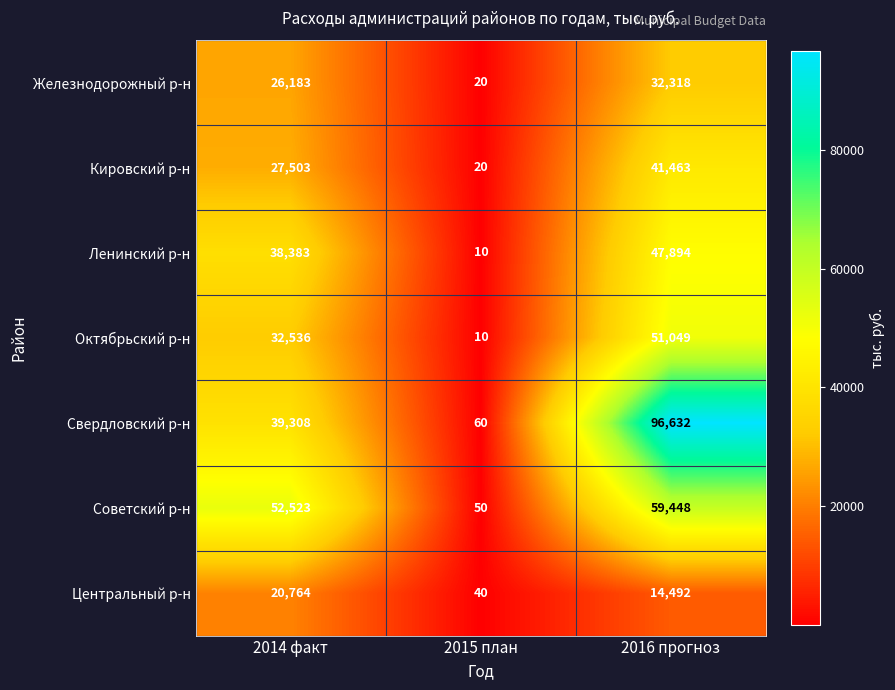

Reading left to right, list all the values displayed in this chart.

Железнодорожный р-н: 2014 факт=26183	2015 план=20	2016 прогноз=32318
Кировский р-н: 2014 факт=27503	2015 план=20	2016 прогноз=41463
Ленинский р-н: 2014 факт=38383	2015 план=10	2016 прогноз=47894
Октябрьский р-н: 2014 факт=32536	2015 план=10	2016 прогноз=51049
Свердловский р-н: 2014 факт=39308	2015 план=60	2016 прогноз=96632
Советский р-н: 2014 факт=52523	2015 план=50	2016 прогноз=59448
Центральный р-н: 2014 факт=20764	2015 план=40	2016 прогноз=14492